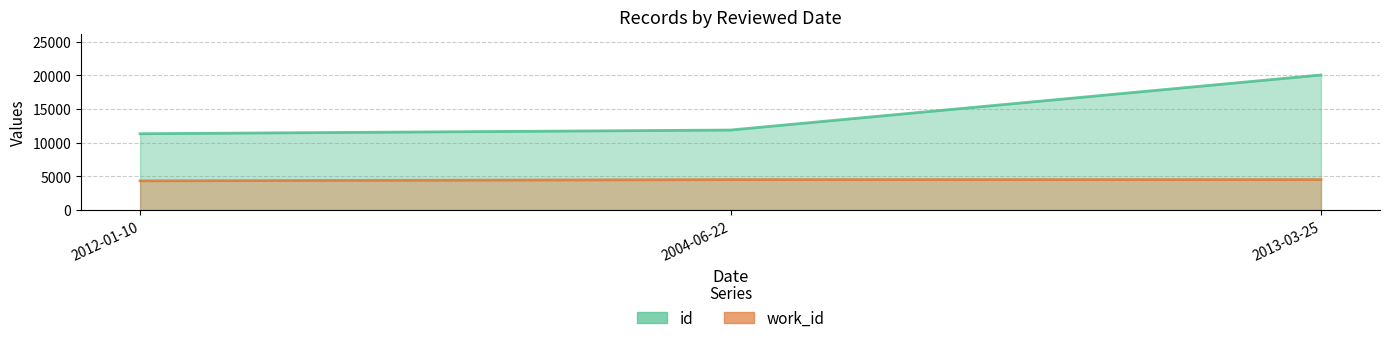

At which category is the sum across all series the highest?

2013-03-25